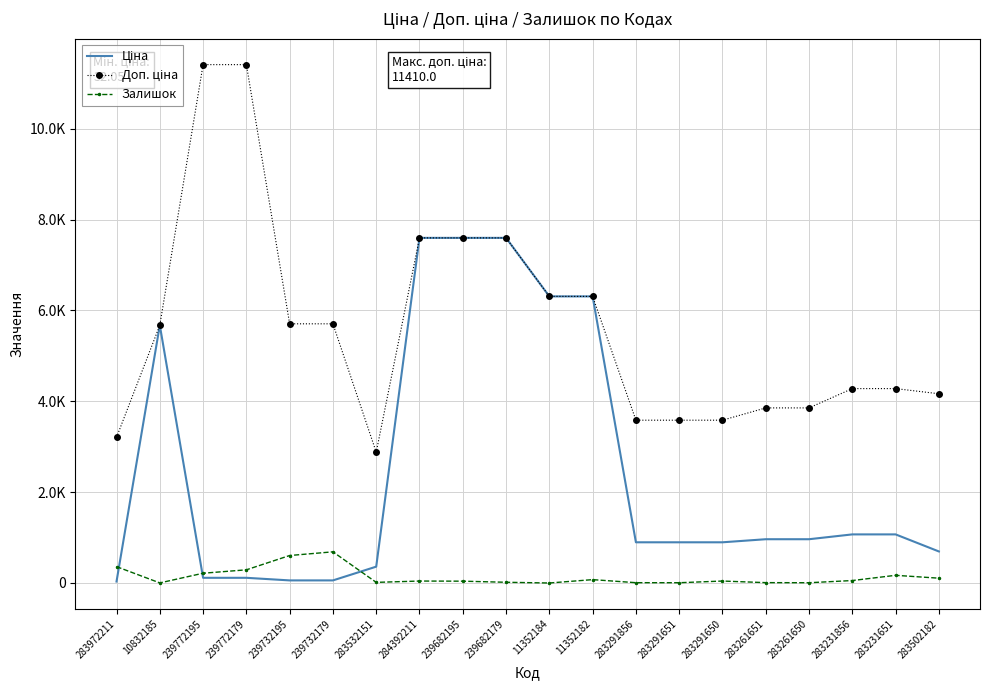

True or false: Доп. ціна and Ціна cross at least once.

False